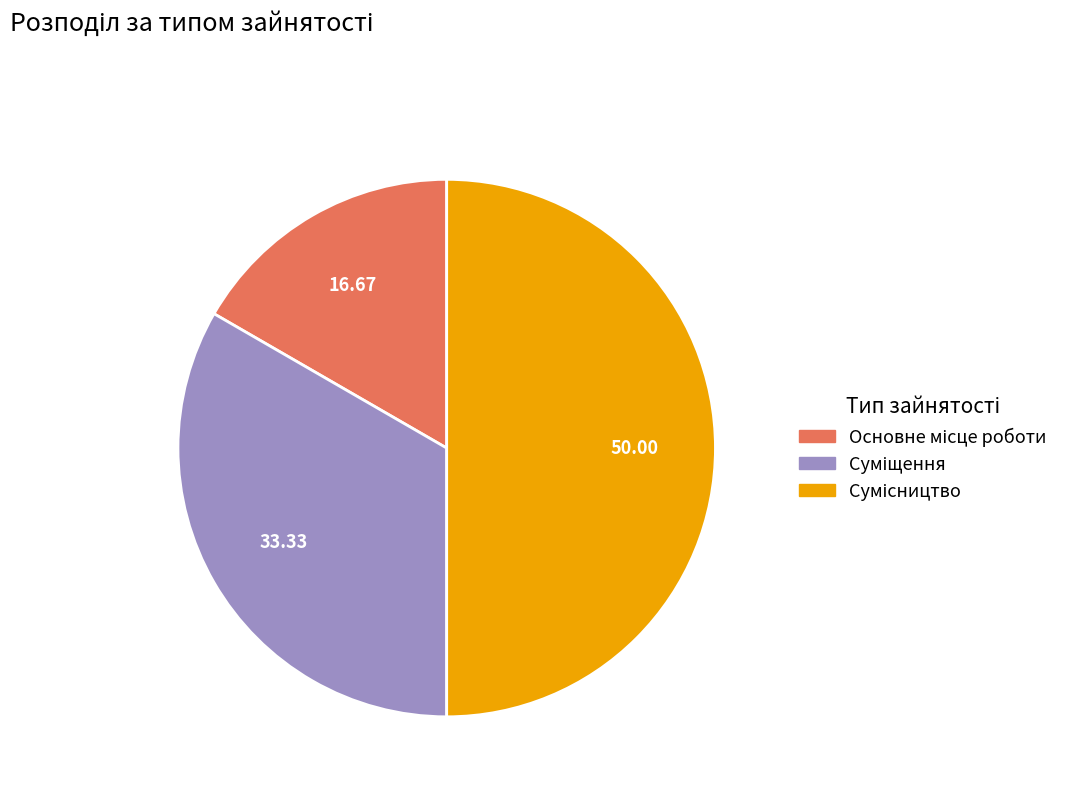

Does Сумісництво represent more than half of the total?

No